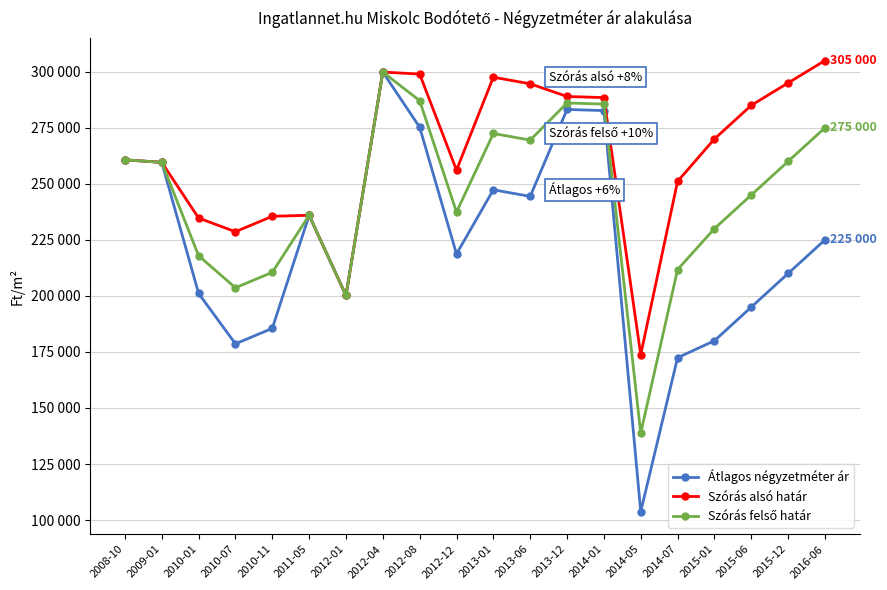

True or false: Szórás alsó határ has more than 2 points higher than both neighbors.

True